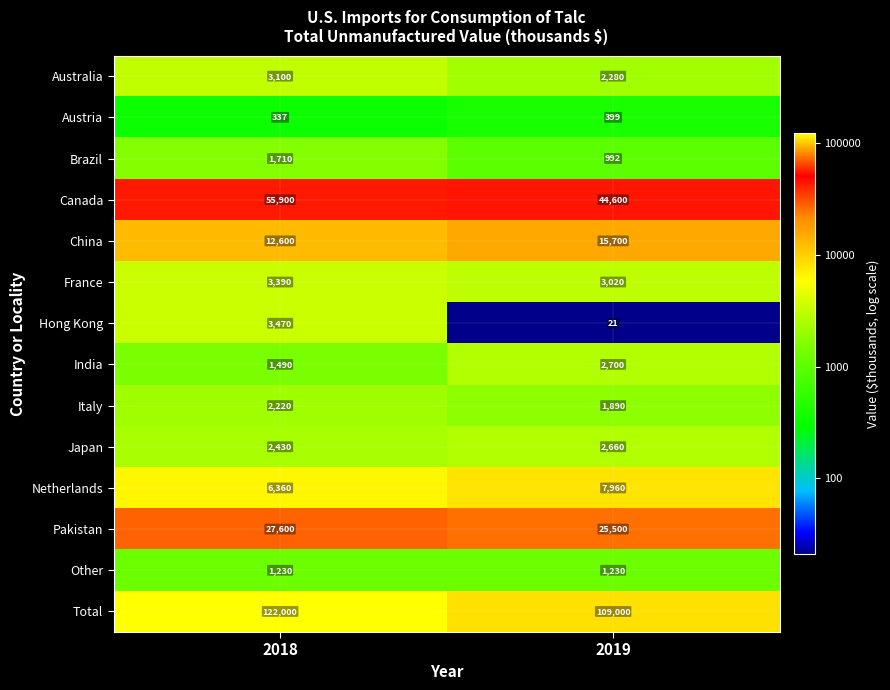

What is the difference between the Netherlands values at 2019 and 2018?

1600